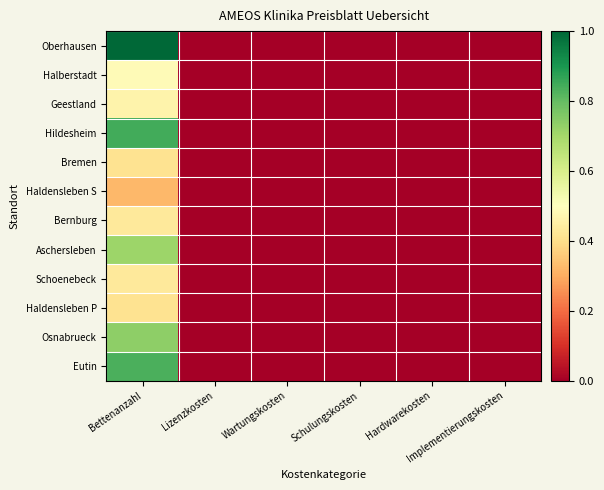

Which has a higher value, Schulungskosten or Wartungskosten?

Schulungskosten